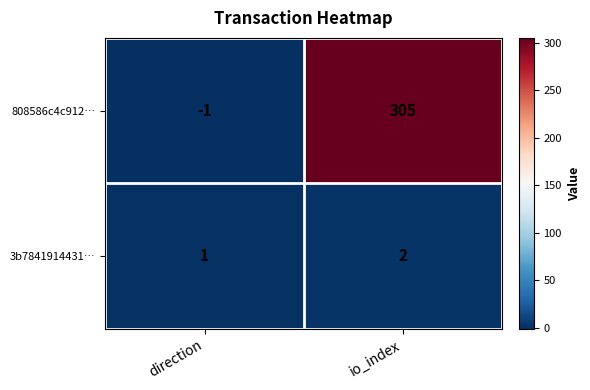

How many series are shown in this chart?

2